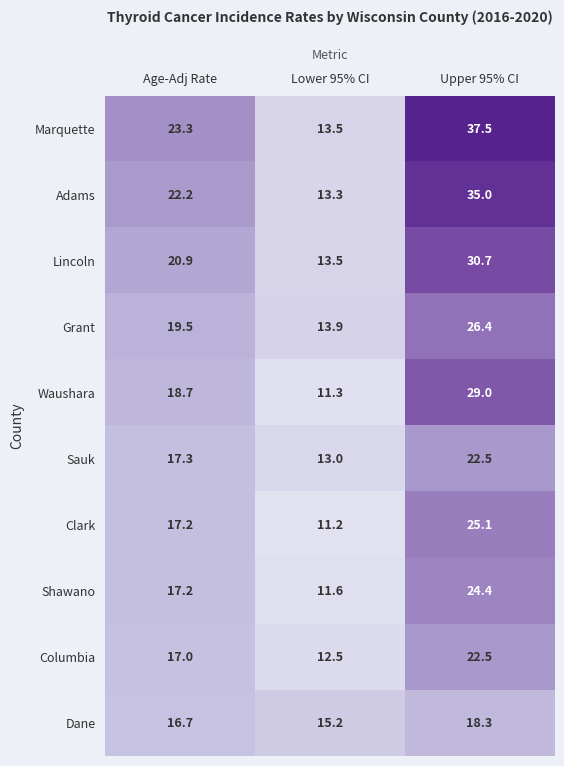

At which label is Shawano closest to 18?

Age-Adj Rate